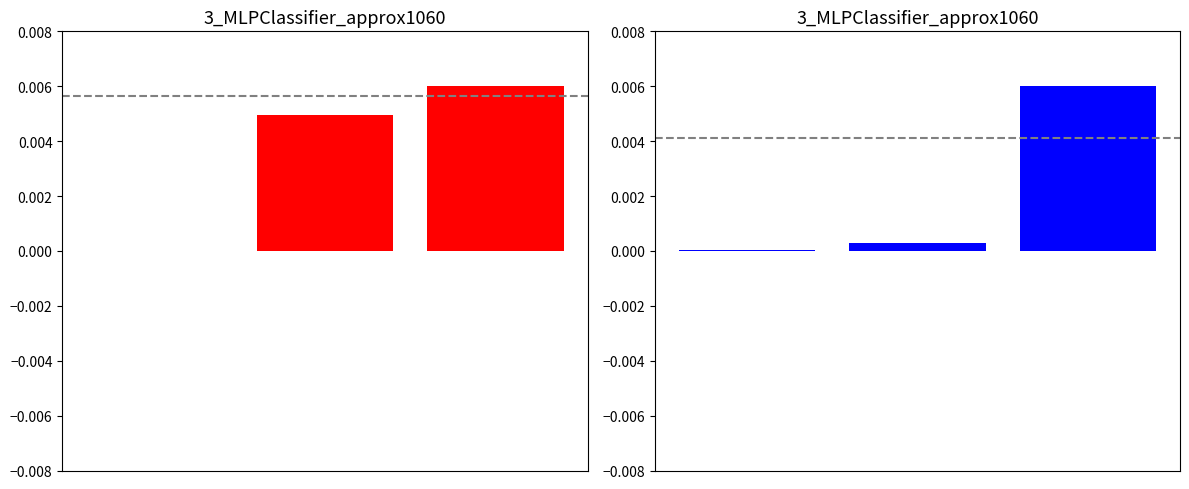

Rank the categories by Fee value from highest to lowest.

2, 1, 0